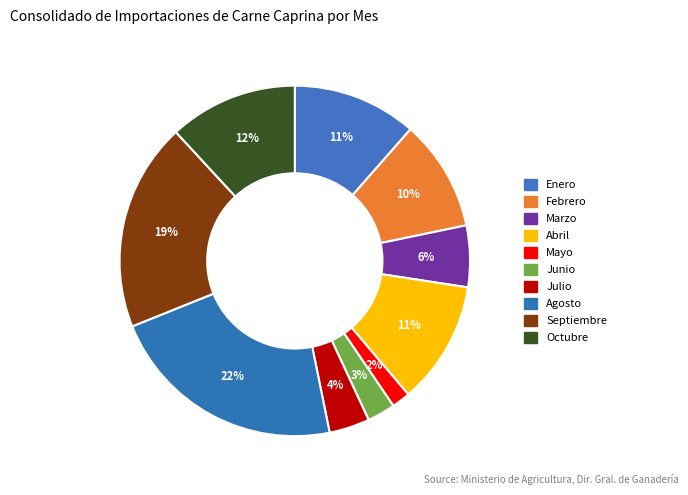

What is the change in value from Febrero to Julio?

-8791.5